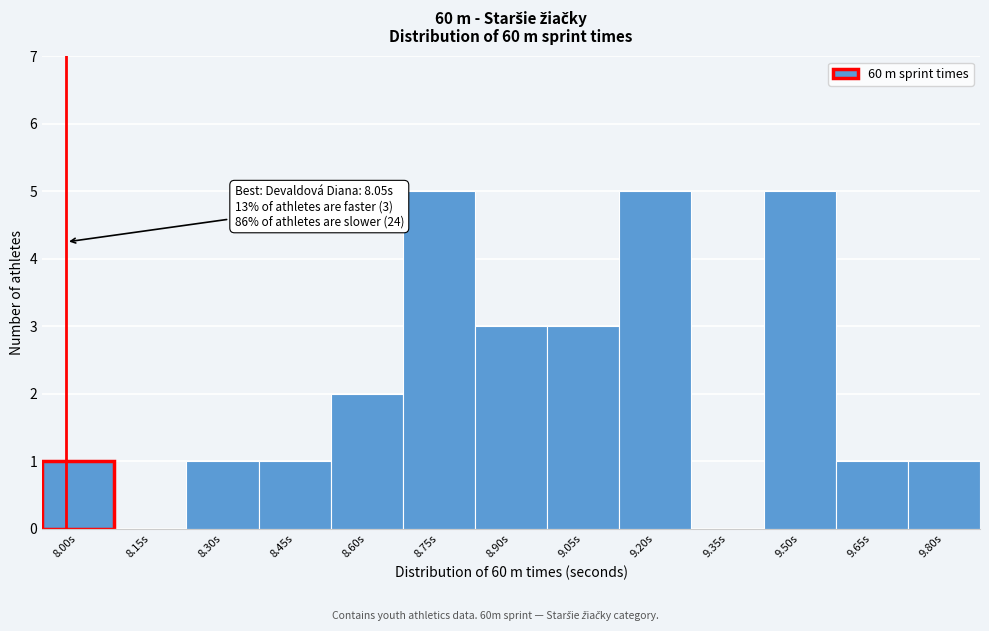

Reading right to left, list all the values displayed in this chart.

9.80s=1	9.65s=1	9.50s=5	9.35s=0	9.20s=5	9.05s=3	8.90s=3	8.75s=5	8.60s=2	8.45s=1	8.30s=1	8.15s=0	8.00s=1